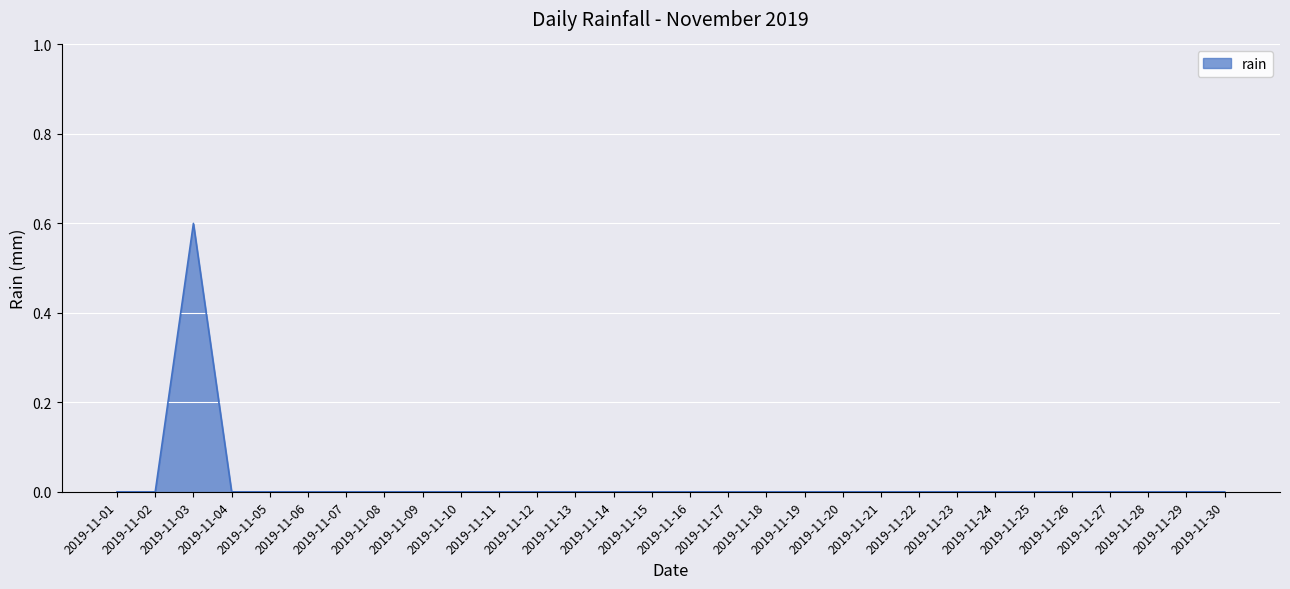

True or false: there are more than 0 points higher than both neighbors.

True